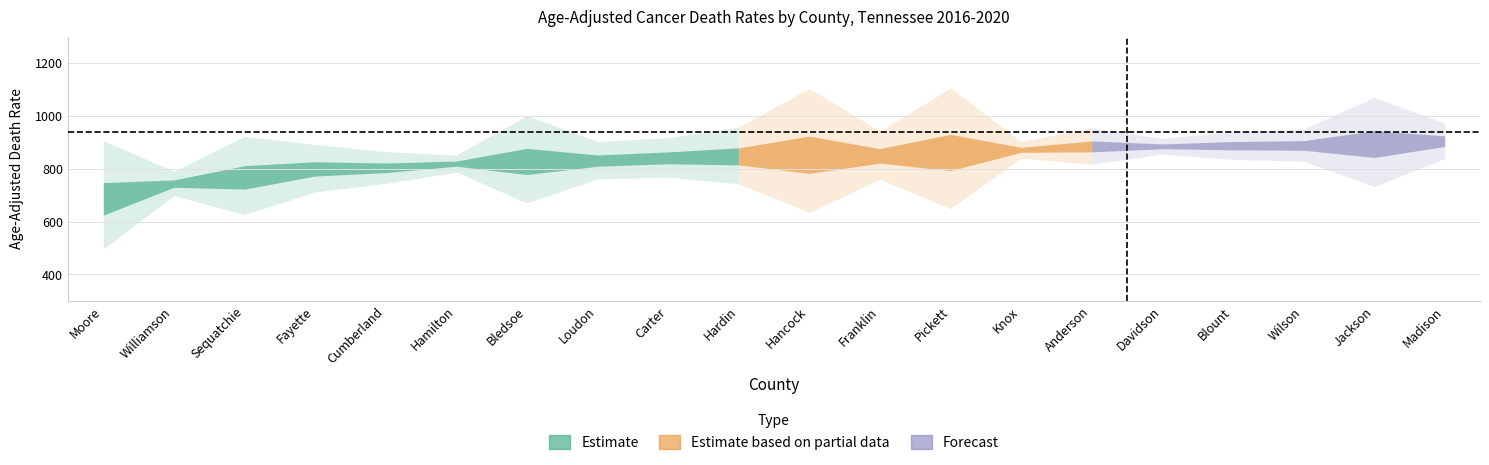

What is the average value of the Upper CI series?

943.6